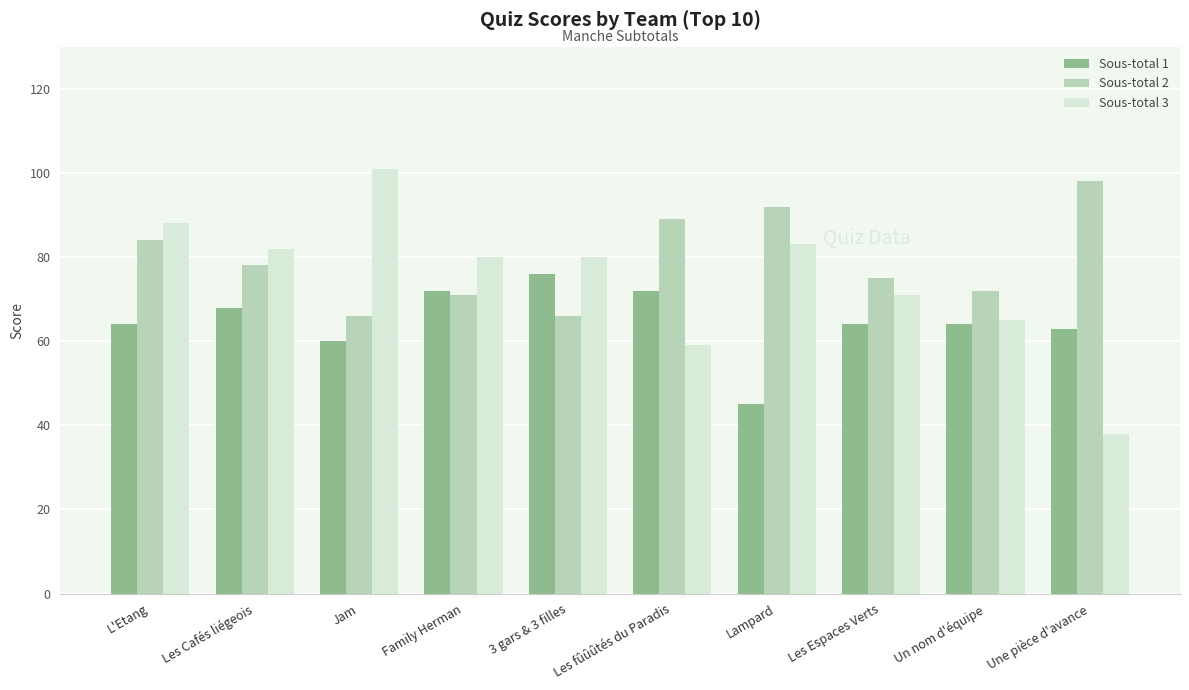

At how many categories does at least one series exceed 52?

10